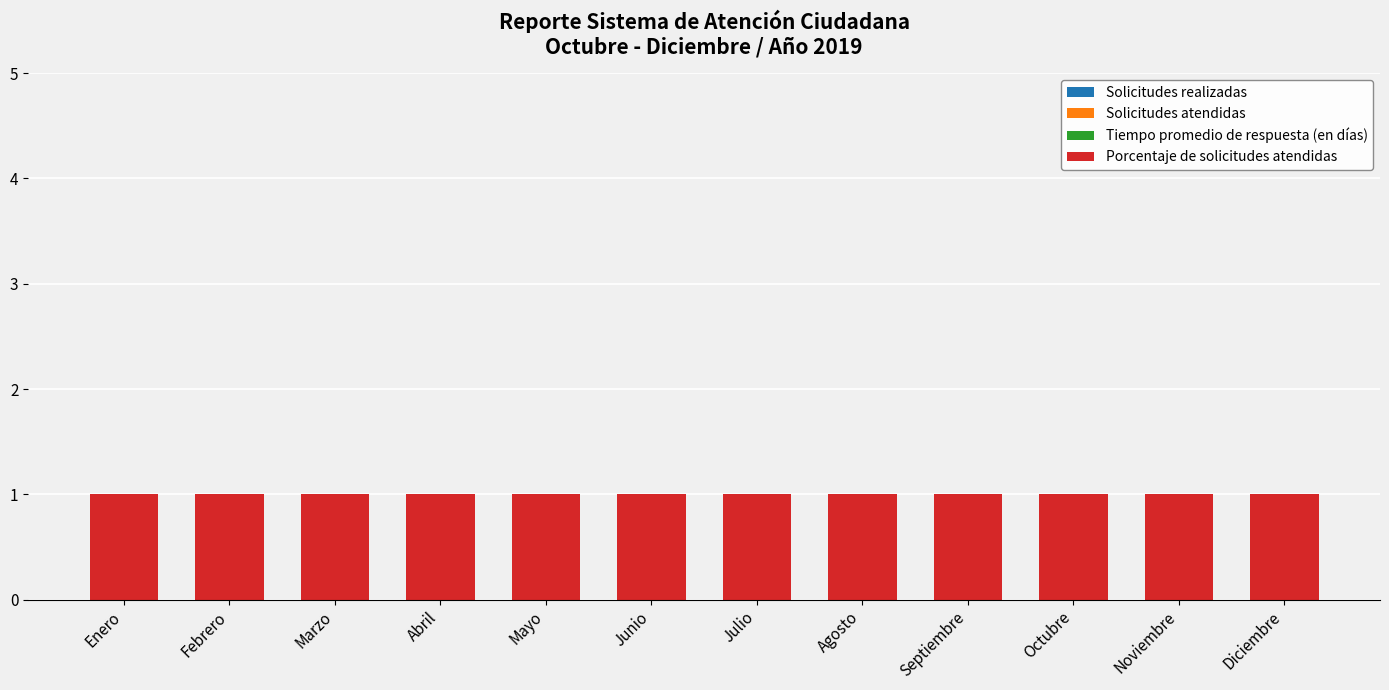

What is the label of the 6th bar from the left?

Junio